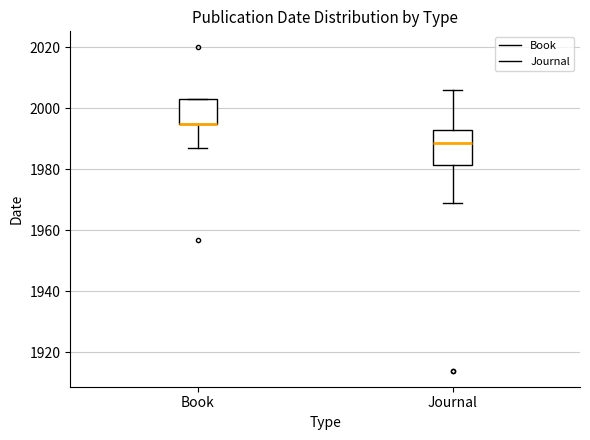

Reading left to right, read every box against the y-axis: the position of its median line, the range the box covers, and the ends of its whiskers. The values are not printed on the chart, so give them approximately, as read against the axis.

Book: median 1996 (drawn on the box's lower edge), box 1996 to 2004, whiskers 1988 to 2004
Journal: median 1988, box 1982 to 1994, whiskers 1970 to 2006